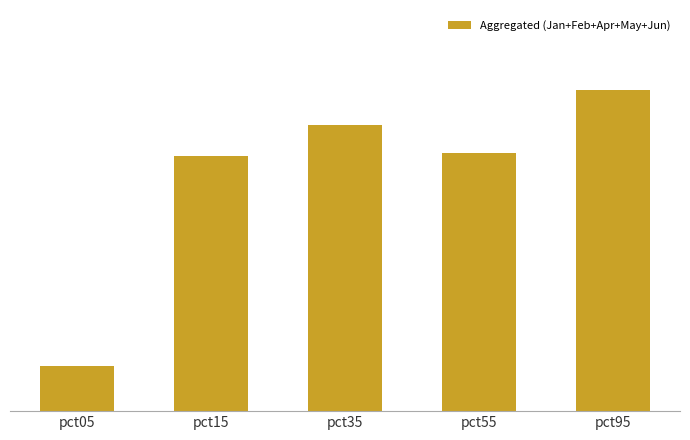

True or false: the data shows 0.7 at pct15.

False